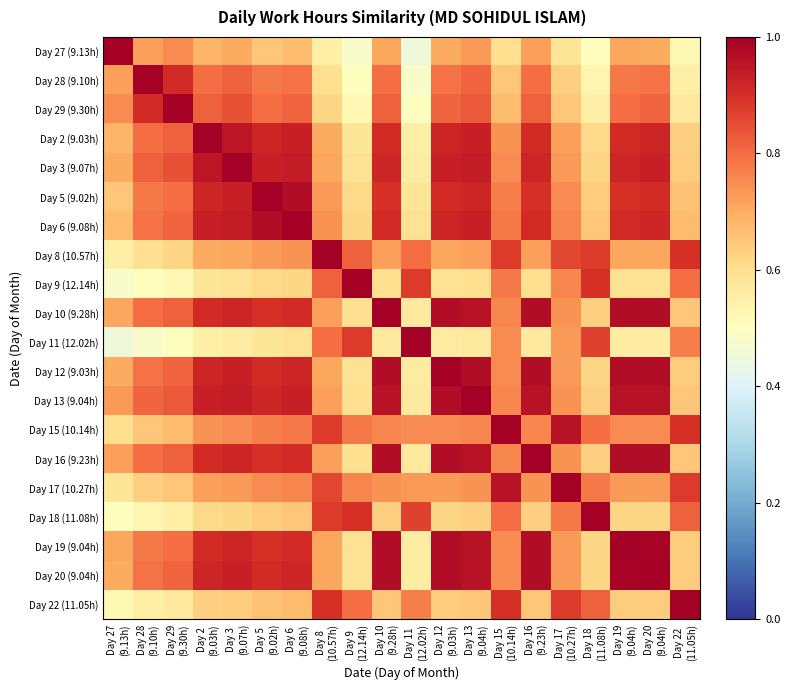

How many categories are shown in the chart?

20